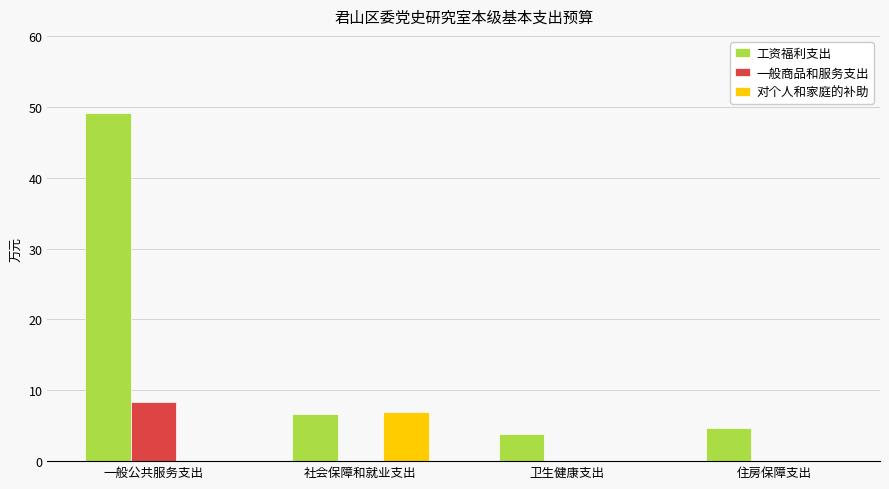

The value of 对个人和家庭的补助 at 卫生健康支出 is 3.7. True or false?

False